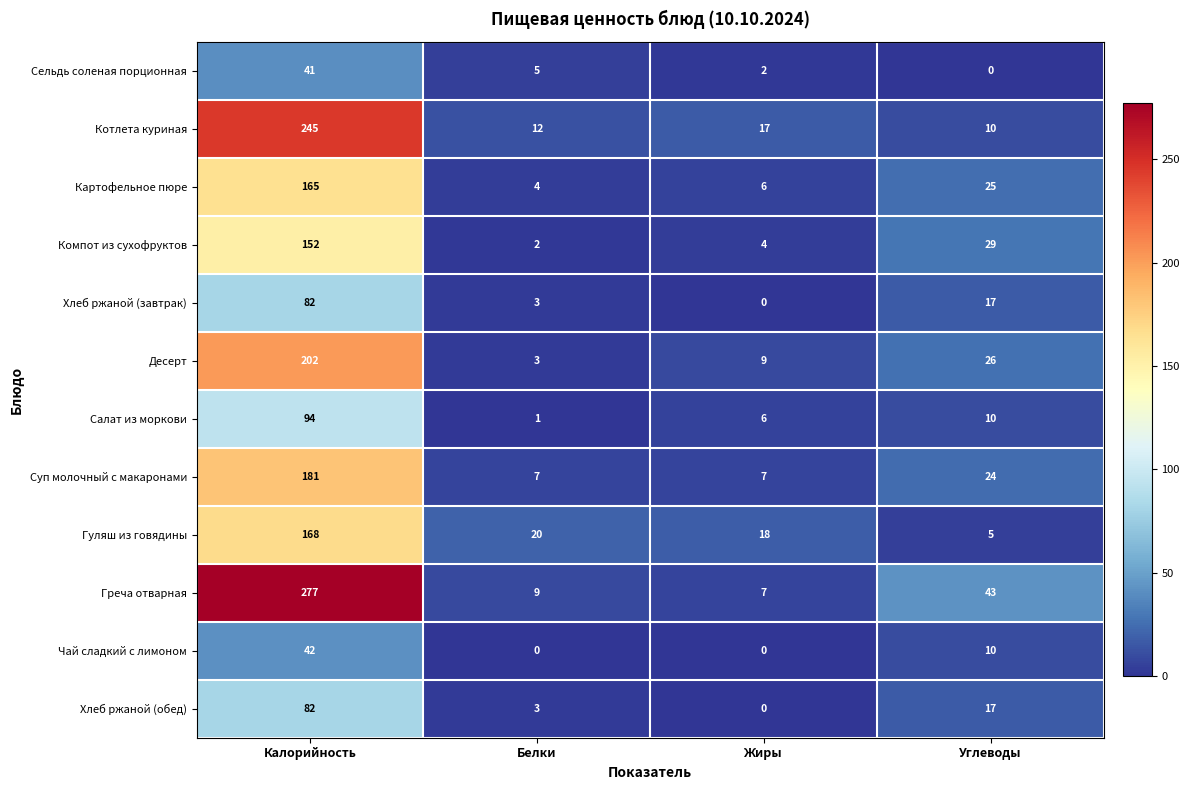

Which series changed the most between Белки and Углеводы?

Греча отварная